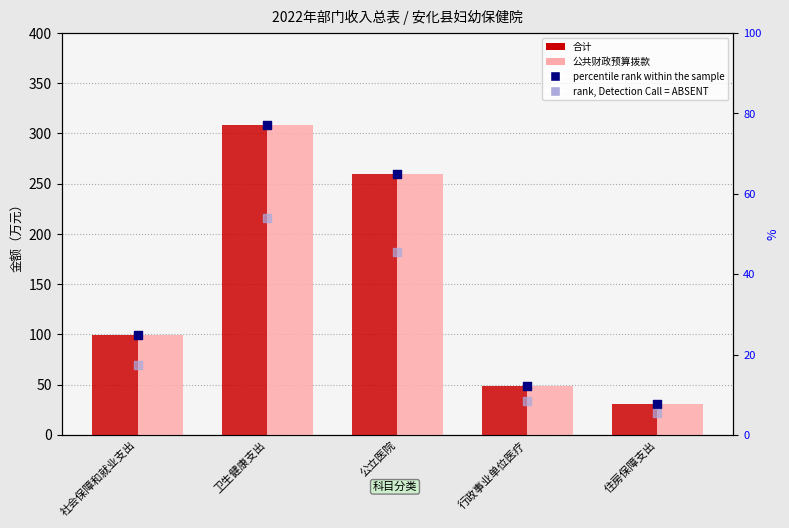

Which series has the largest total across all categories?

合计